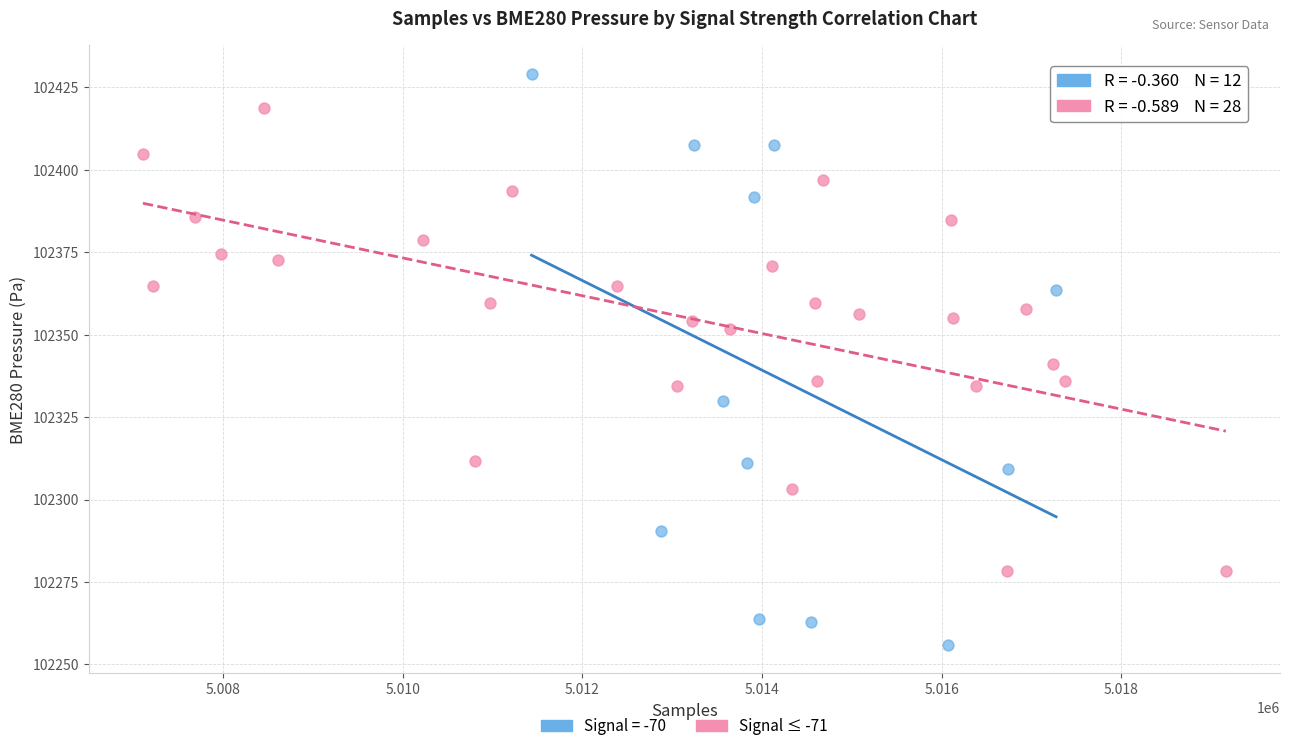

Which series has the widest spread of Y values?

Signal = -70